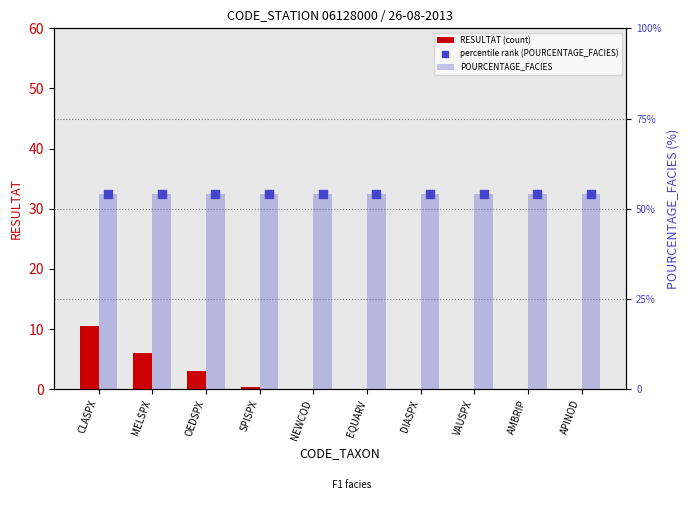

What is the total value across all series at SPISPX?

108.4